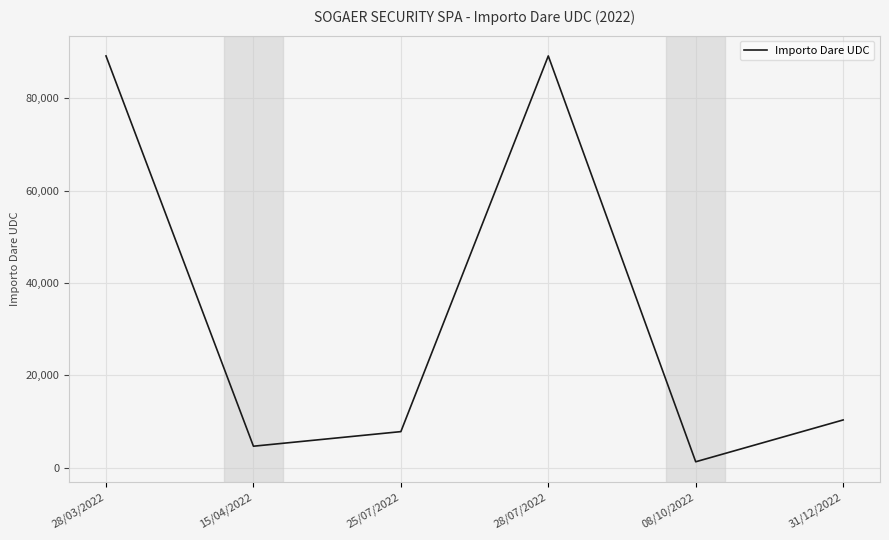

What is the maximum value shown in the chart?

89209.1